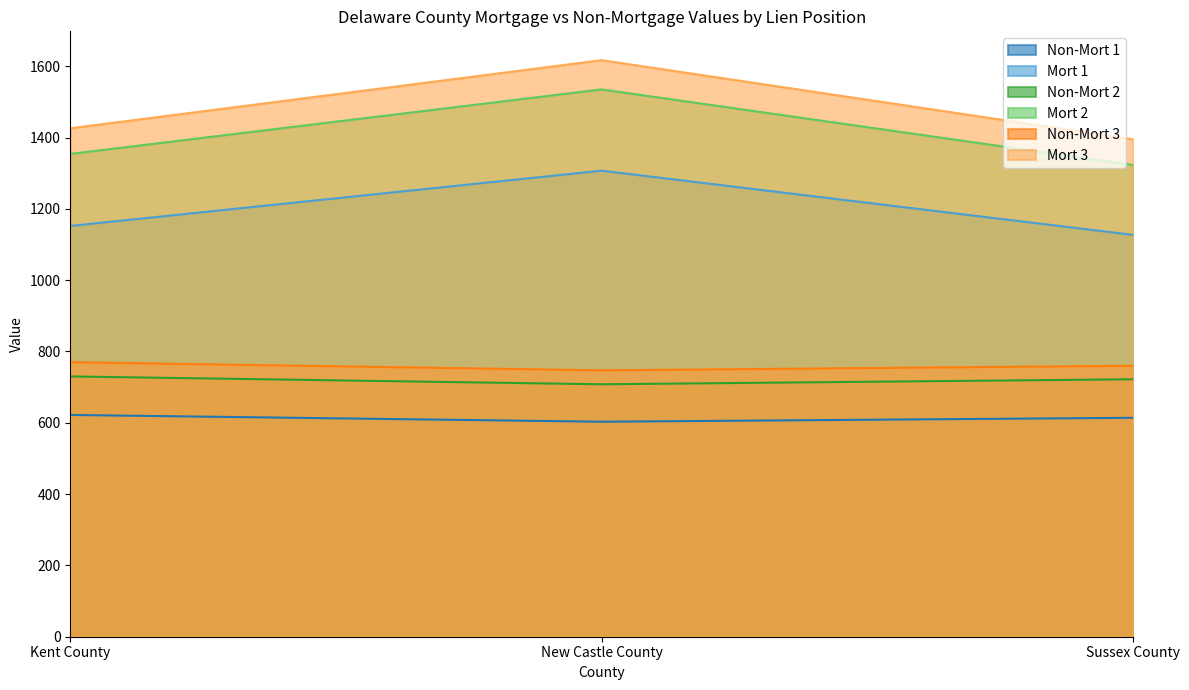

What is the label of the 2nd point from the right?

New Castle County